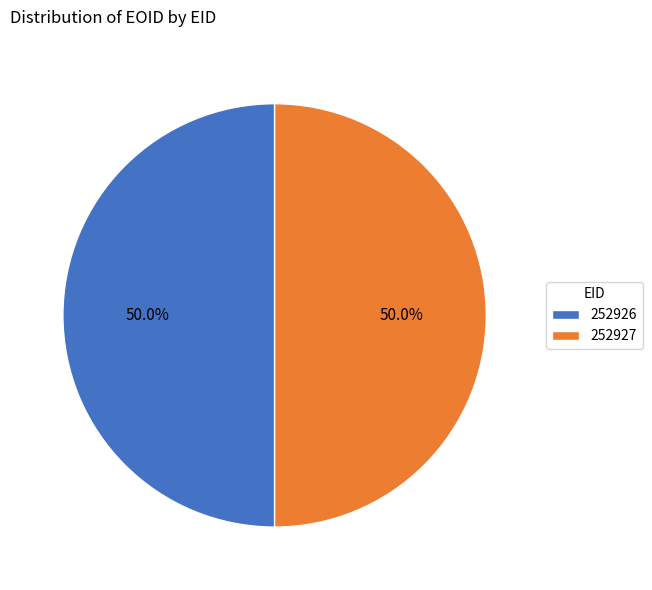

What is the ratio of the value at 252927 to the value at 252926?

1.0